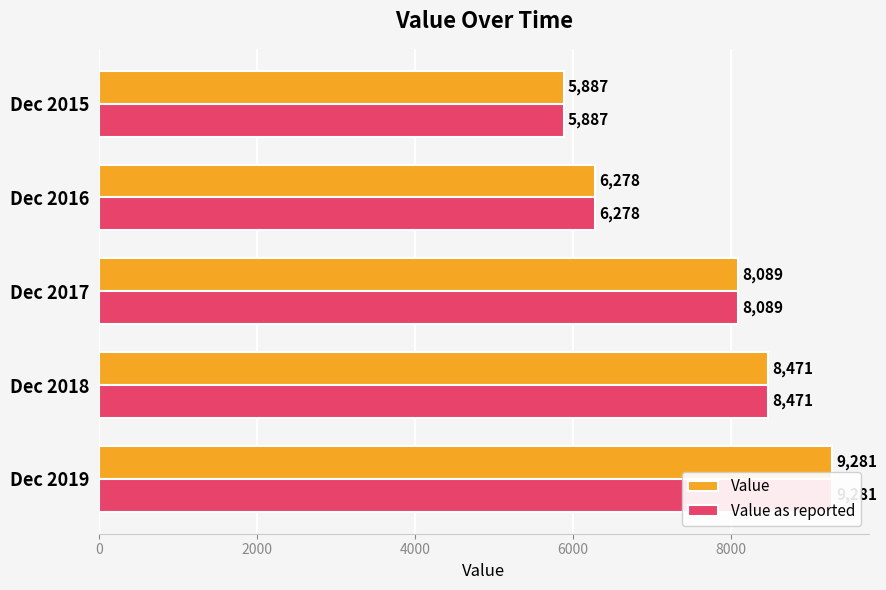

Is it true that Value as reported equals 12306 at Dec 2019?

False